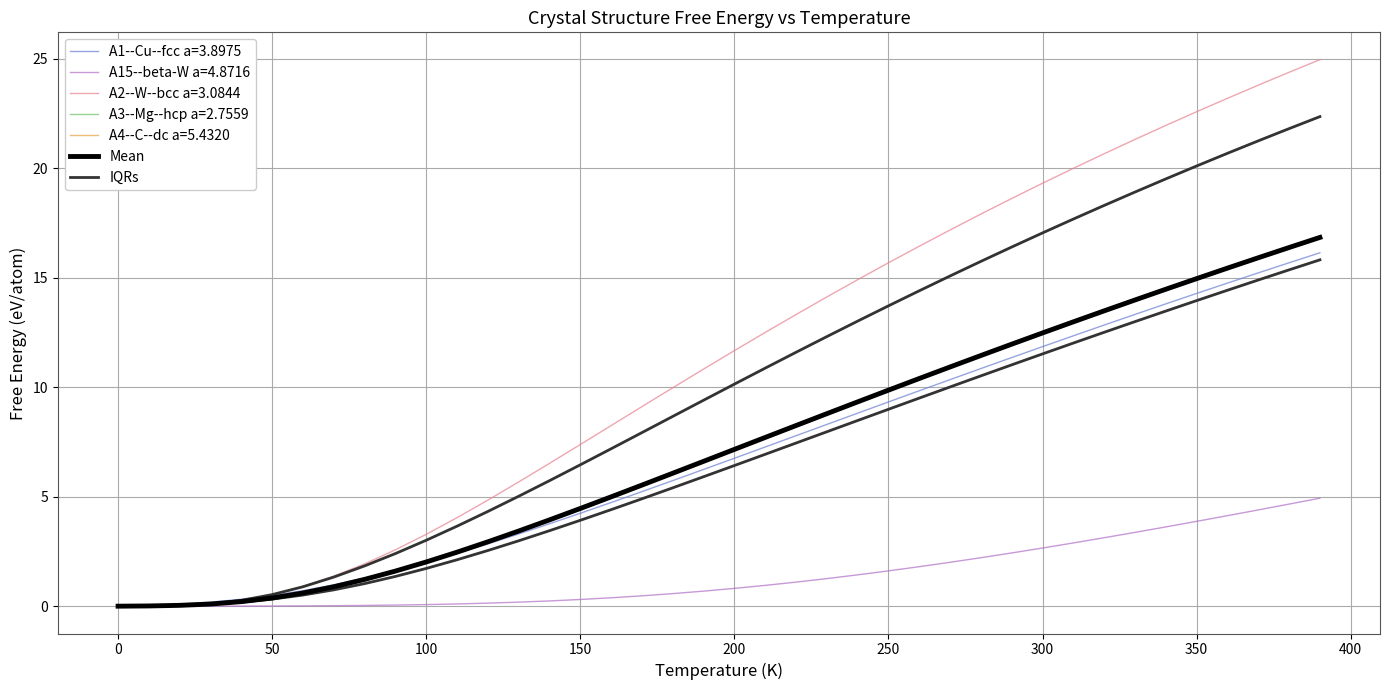

How many data points does each series have?

40